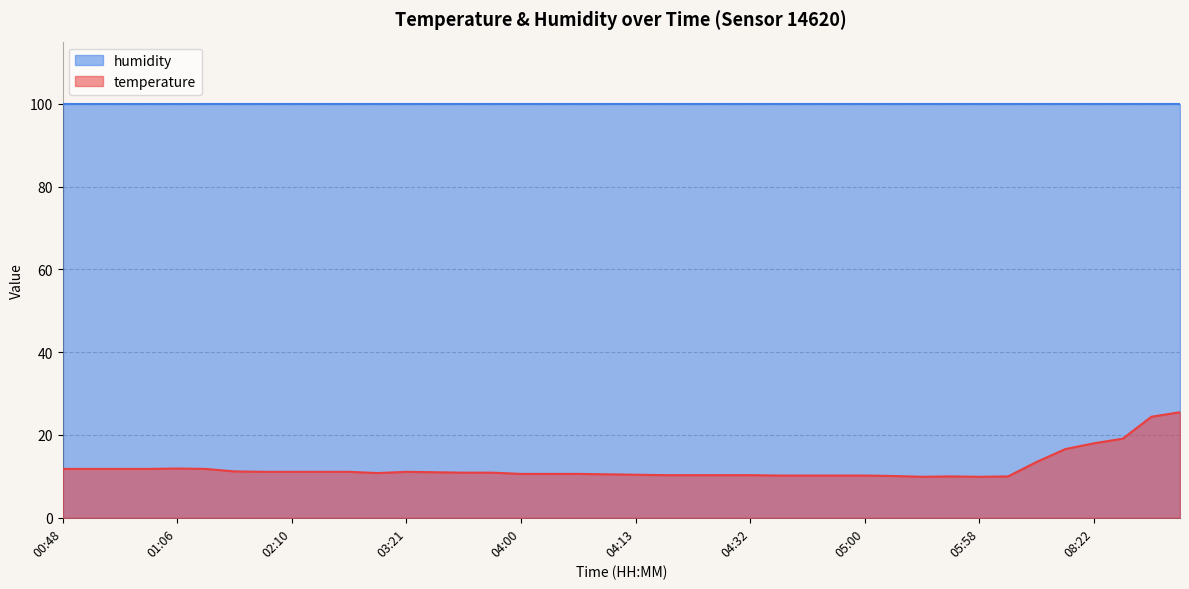

List the labels in order of value, largest first.

08:40, 08:37, 08:25, 08:22, 08:20, 08:08, 01:06, 00:48, 00:58, 01:01, 01:03, 01:13, 01:58, 02:08, 02:10, 02:15, 02:30, 03:21, 03:26, 03:48, 03:50, 02:40, 04:00, 04:03, 04:05, 04:08, 04:13, 04:20, 04:22, 04:30, 04:32, 04:35, 04:37, 04:40, 05:00, 05:14, 05:48, 06:33, 05:34, 05:58